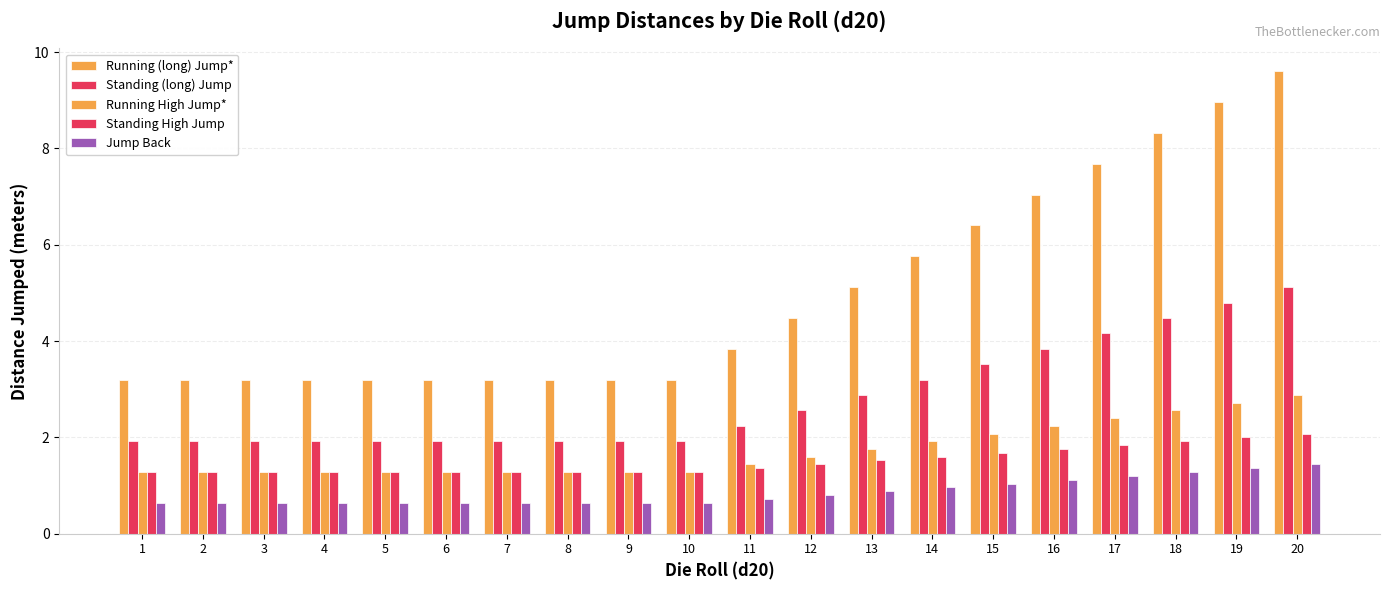

Between 4 and 20, which is larger?

20